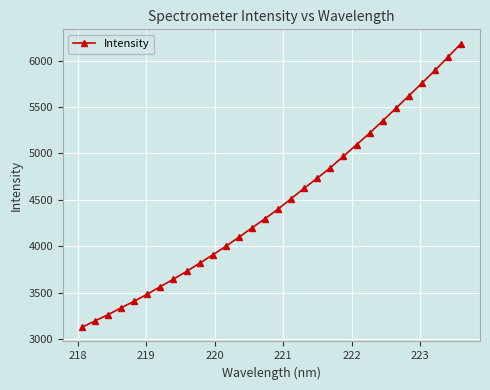

What is the value of the 22nd point from the left?

5094.1